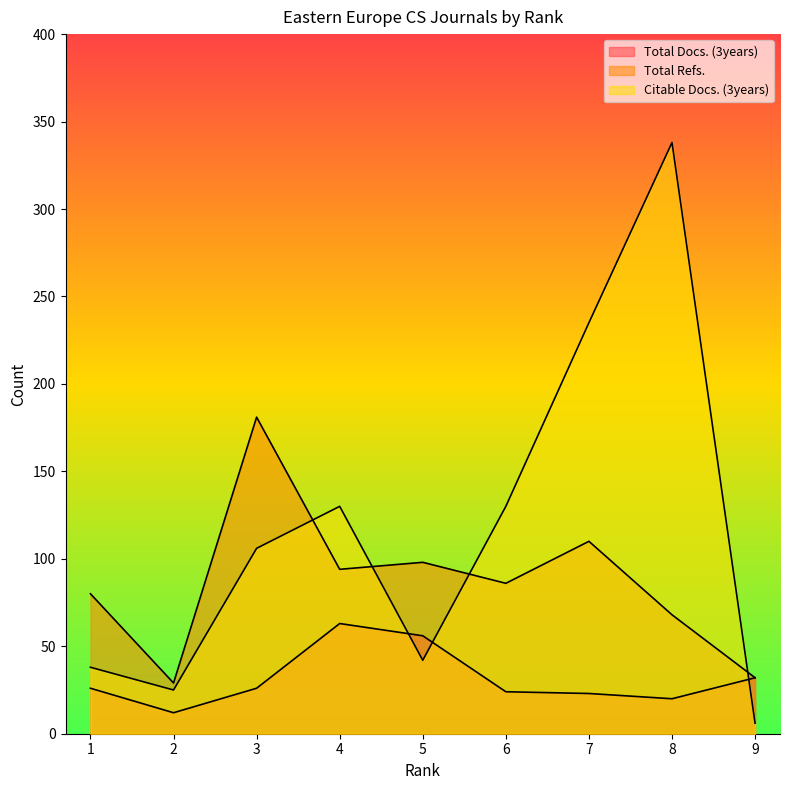

True or false: Total Refs. and Total Docs. (3years) intersect in this chart.

False